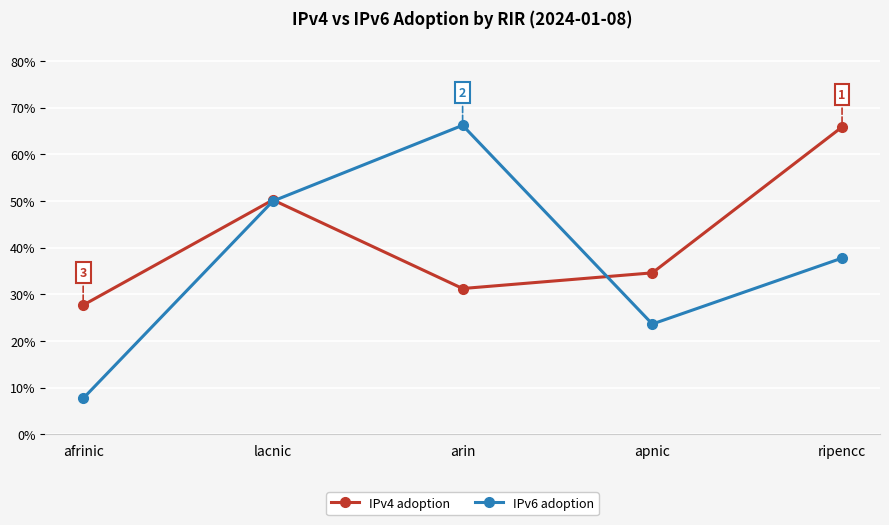

The IPv6 adoption series shows 0.2 at apnic. True or false?

True